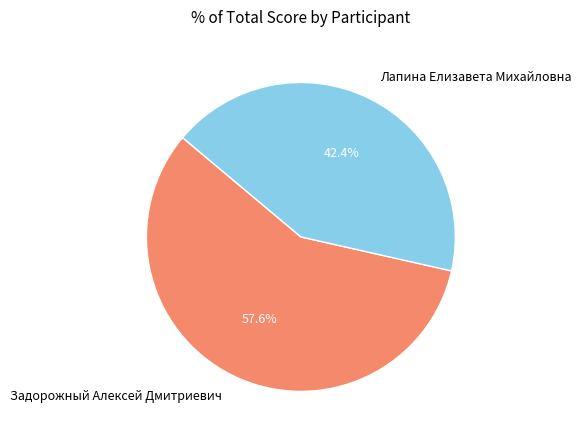

To the nearest percent, what portion does Задорожный Алексей Дмитриевич represent?

58%